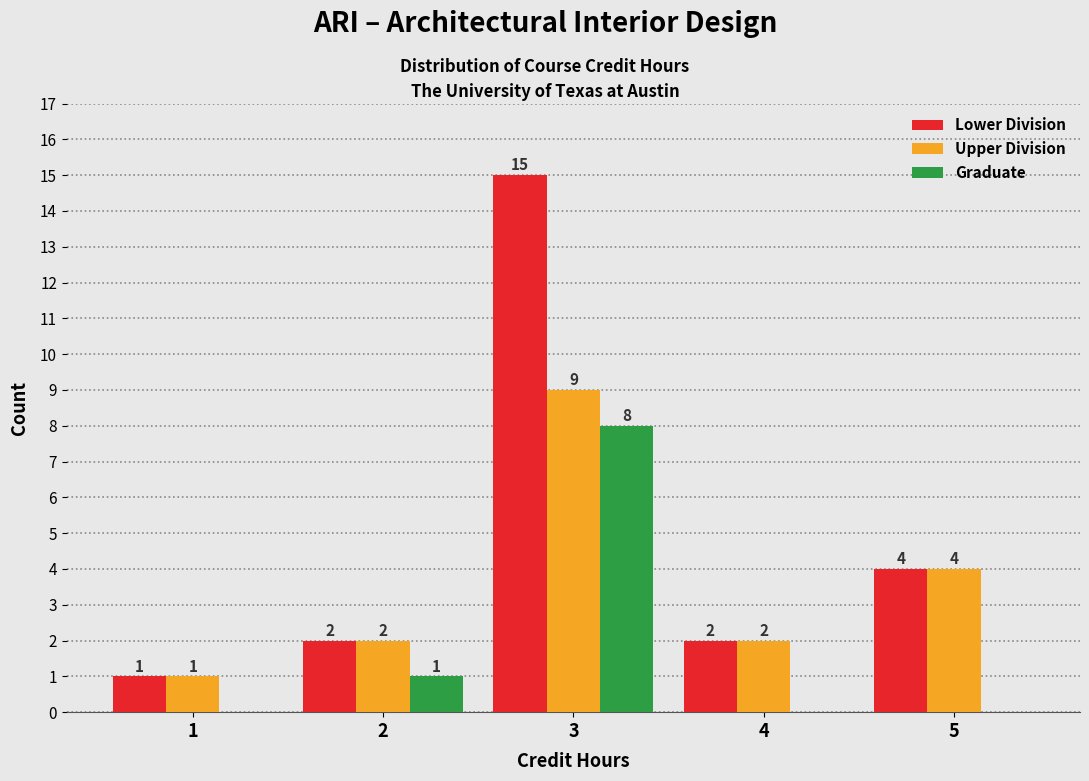

Reading left to right, extract all data points from this chart.

Lower Division: 1=1	2=2	3=15	4=2	5=4
Upper Division: 1=1	2=2	3=9	4=2	5=4
Graduate: 1=0	2=1	3=8	4=0	5=0